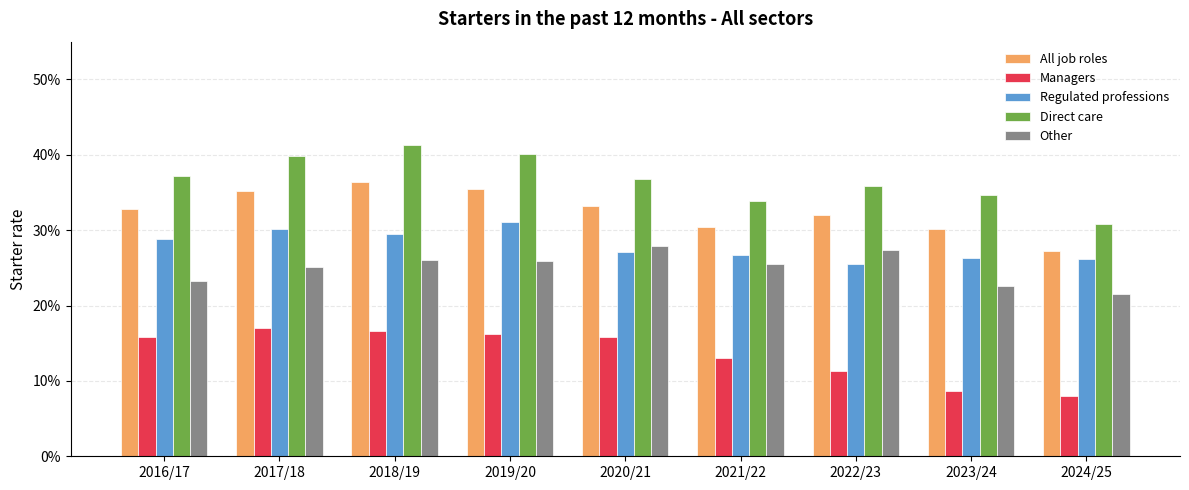

What is the label of the 8th bar from the left?

2023/24